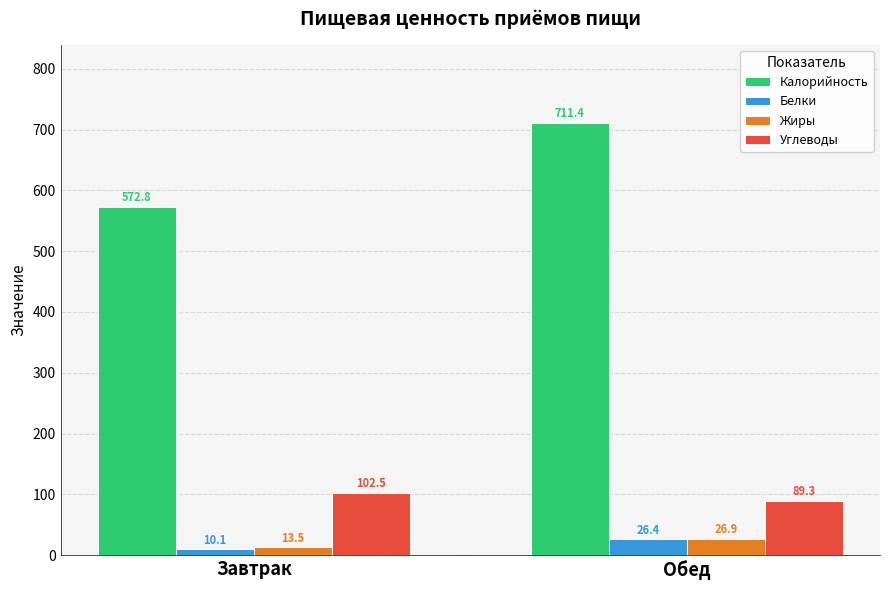

What is the sum of the Белки values at Обед and Завтрак?

36.5